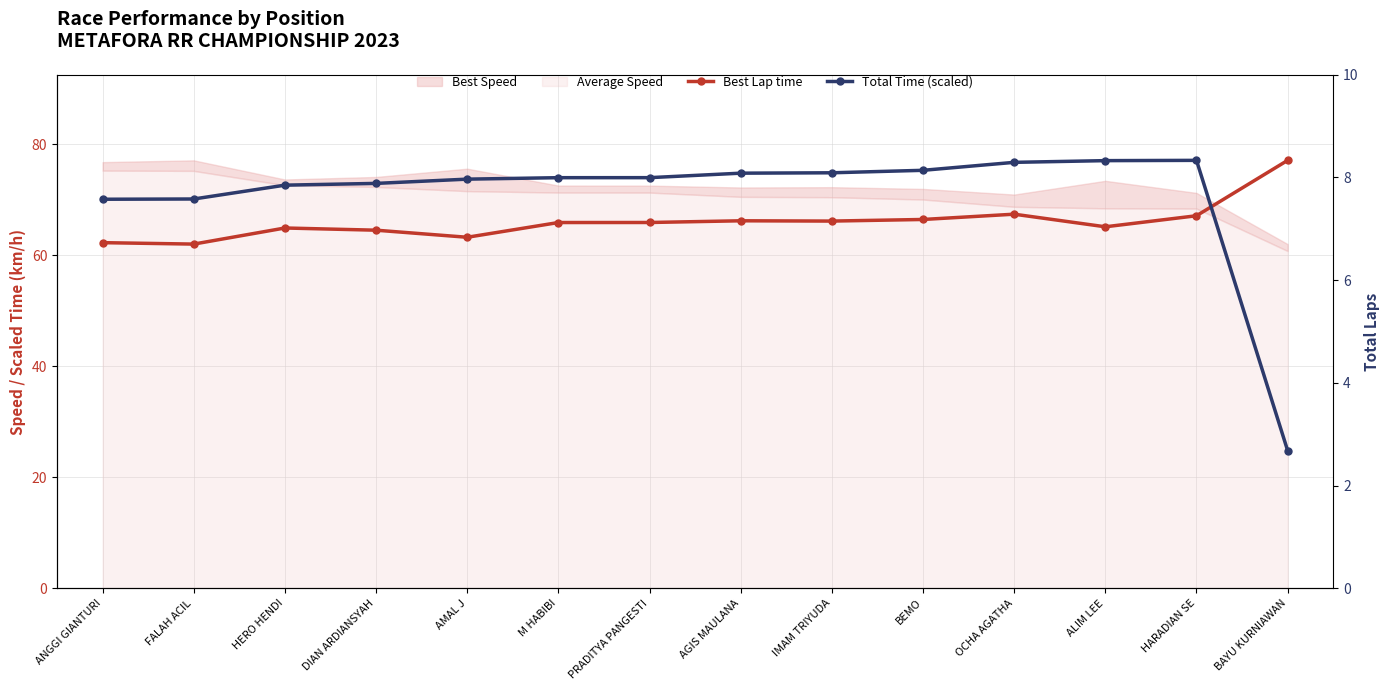

Rank the categories by Best Lap time value from lowest to highest.

FALAH ACIL, ANGGI GIANTURI, AMAL J, DIAN ARDIANSYAH, HERO HENDI, ALIM LEE, M HABIBI, PRADITYA PANGESTI, IMAM TRIYUDA, AGIS MAULANA, BEMO, HARADIAN SE, OCHA AGATHA, BAYU KURNIAWAN